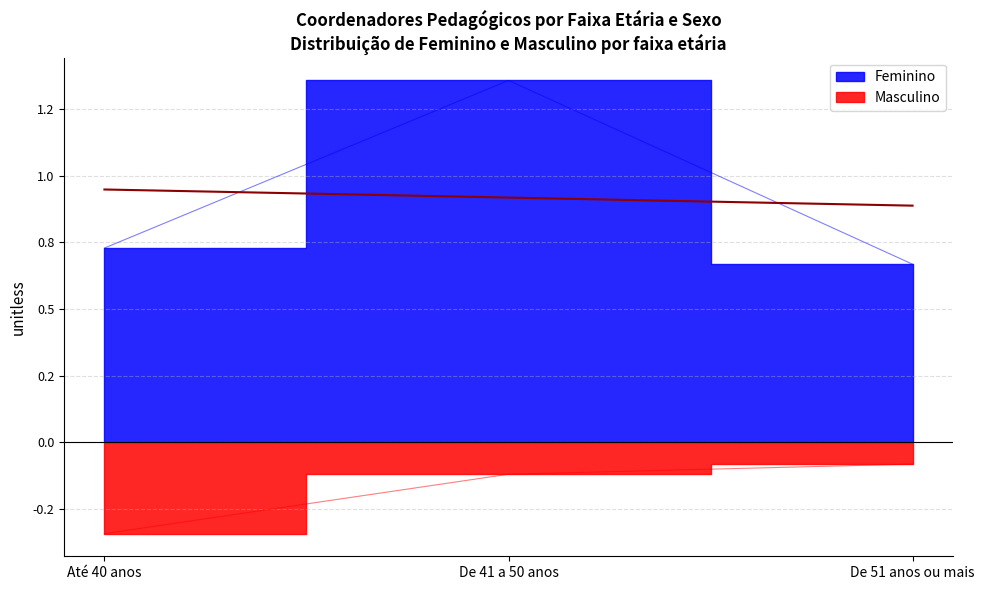

What is the maximum value shown in the chart?

1.4